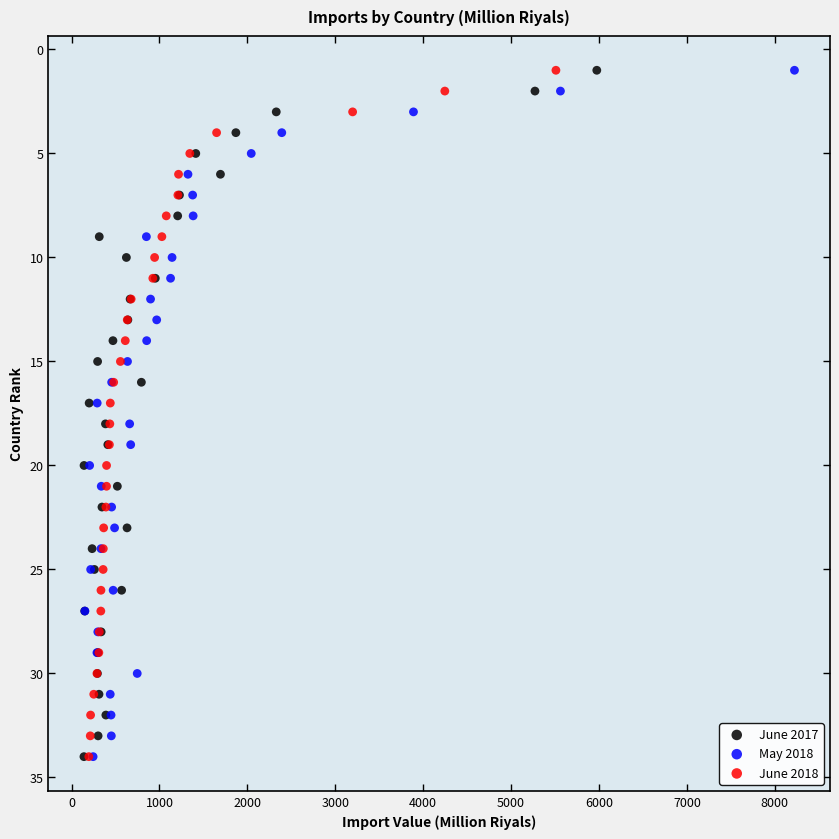

What are all the series names shown in the legend?

June 2017, May 2018, June 2018